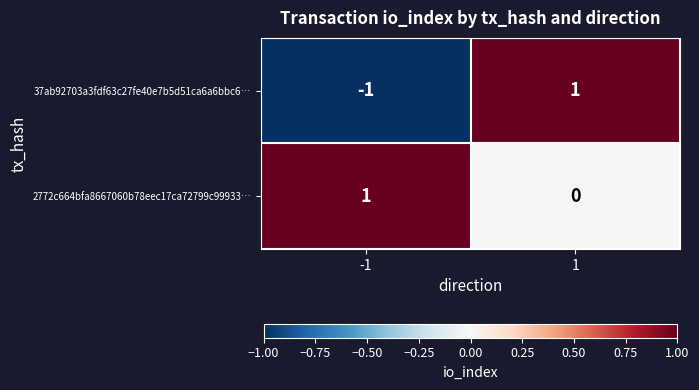

Rank the categories by 37ab92703a3fdf63c27fe40e7b5d51ca6a6bbc6… value from lowest to highest.

-1, 1